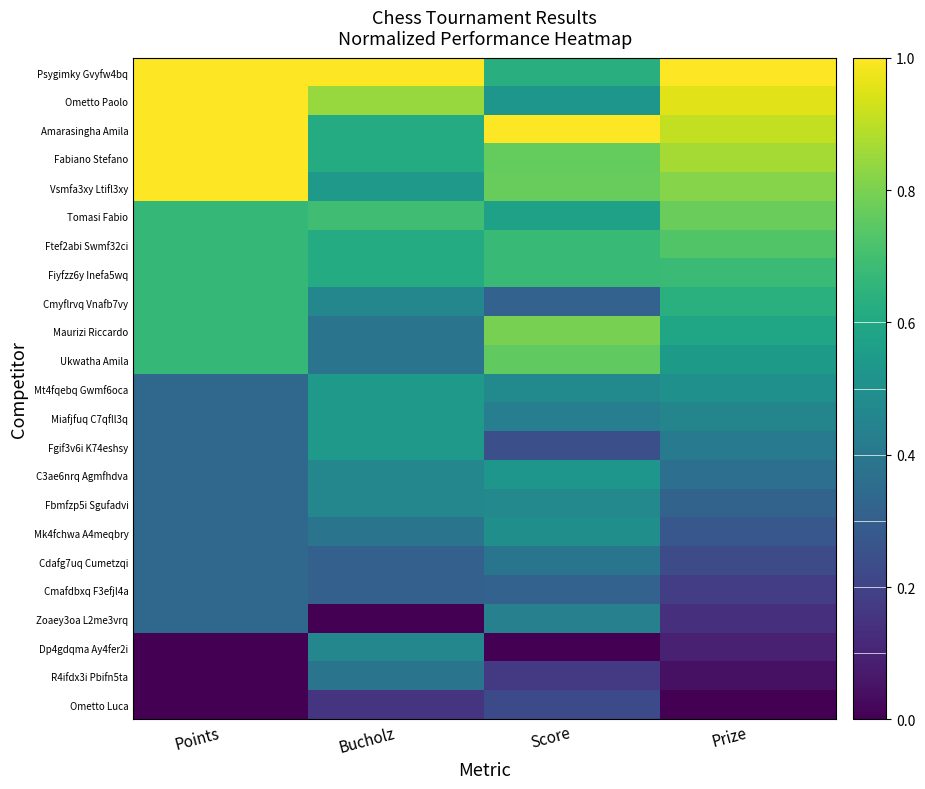

Reading left to right, what are all the values shown in this chart?

Psygimky Gvyfw4bq: Points=1.0	Bucholz=1.0	Score=0.6	Prize=1.0
Ometto Paolo: Points=1.0	Bucholz=0.8	Score=0.5	Prize=1.0
Amarasingha Amila: Points=1.0	Bucholz=0.6	Score=1.0	Prize=0.9
Fabiano Stefano: Points=1.0	Bucholz=0.6	Score=0.8	Prize=0.9
Vsmfa3xy Ltifl3xy: Points=1.0	Bucholz=0.5	Score=0.8	Prize=0.8
Tomasi Fabio: Points=0.7	Bucholz=0.7	Score=0.6	Prize=0.8
Ftef2abi Swmf32ci: Points=0.7	Bucholz=0.6	Score=0.7	Prize=0.7
Fiyfzz6y Inefa5wq: Points=0.7	Bucholz=0.6	Score=0.7	Prize=0.7
Cmyflrvq Vnafb7vy: Points=0.7	Bucholz=0.5	Score=0.3	Prize=0.6
Maurizi Riccardo: Points=0.7	Bucholz=0.4	Score=0.8	Prize=0.6
Ukwatha Amila: Points=0.7	Bucholz=0.4	Score=0.8	Prize=0.5
Mt4fqebq Gwmf6oca: Points=0.3	Bucholz=0.5	Score=0.5	Prize=0.5
Miafjfuq C7qfll3q: Points=0.3	Bucholz=0.5	Score=0.4	Prize=0.5
Fgif3v6i K74eshsy: Points=0.3	Bucholz=0.5	Score=0.2	Prize=0.4
C3ae6nrq Agmfhdva: Points=0.3	Bucholz=0.5	Score=0.5	Prize=0.4
Fbmfzp5i Sgufadvi: Points=0.3	Bucholz=0.5	Score=0.5	Prize=0.3
Mk4fchwa A4meqbry: Points=0.3	Bucholz=0.4	Score=0.5	Prize=0.3
Cdafg7uq Cumetzqi: Points=0.3	Bucholz=0.3	Score=0.4	Prize=0.2
Cmafdbxq F3efjl4a: Points=0.3	Bucholz=0.3	Score=0.3	Prize=0.2
Zoaey3oa L2me3vrq: Points=0.3	Bucholz=0.0	Score=0.4	Prize=0.1
Dp4gdqma Ay4fer2i: Points=0.0	Bucholz=0.5	Score=0.0	Prize=0.1
R4ifdx3i Pbifn5ta: Points=0.0	Bucholz=0.4	Score=0.2	Prize=0.0
Ometto Luca: Points=0.0	Bucholz=0.2	Score=0.2	Prize=0.0